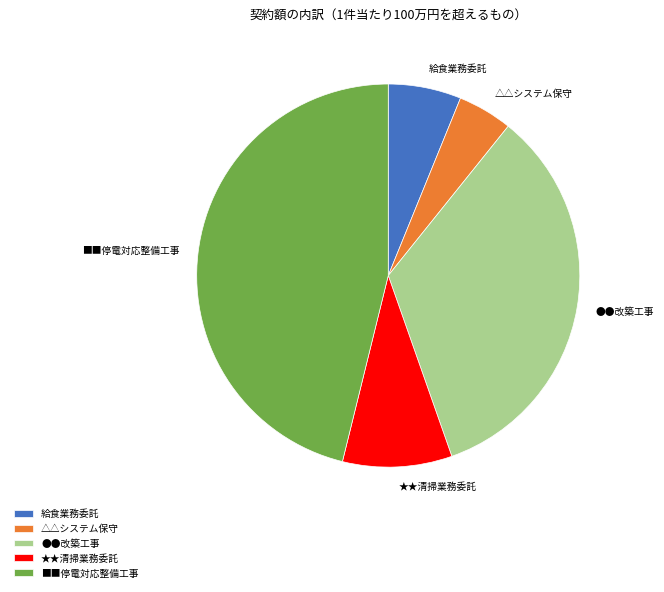

True or false: 給食業務委託 accounts for 6% of the total.

True